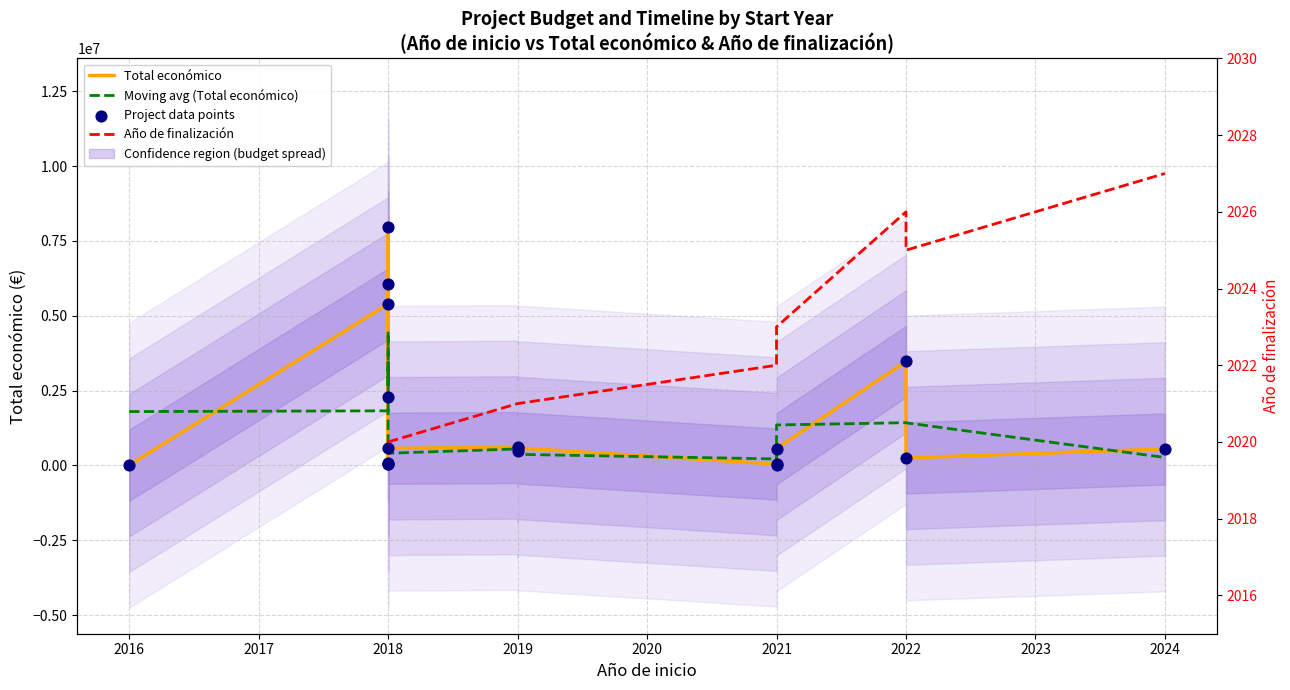

Is the value of Total económico at 2024 greater than the value of Moving avg (Total económico) at 2016?

No